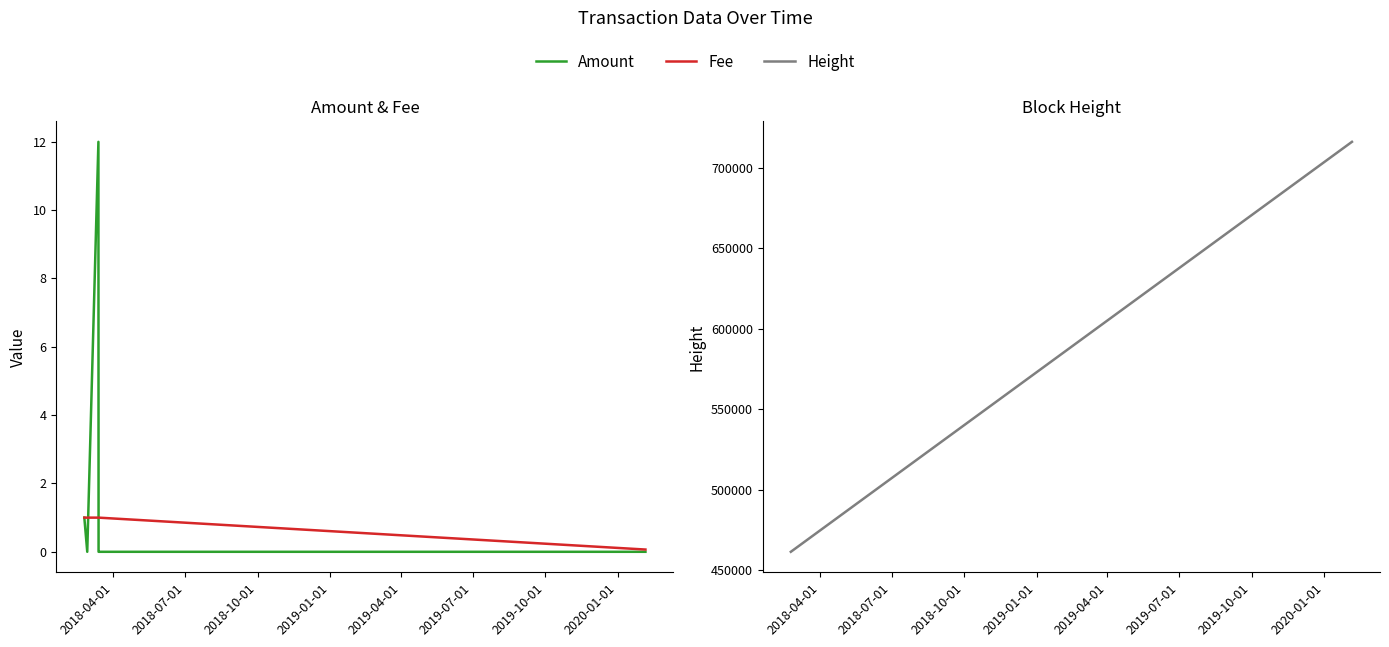

What is the difference between the maximum and minimum values in the Amount series?

12.0